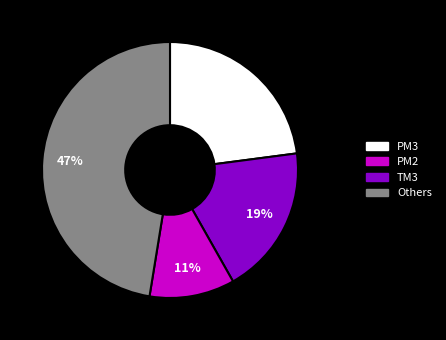

Is there a majority slice in this chart?

No